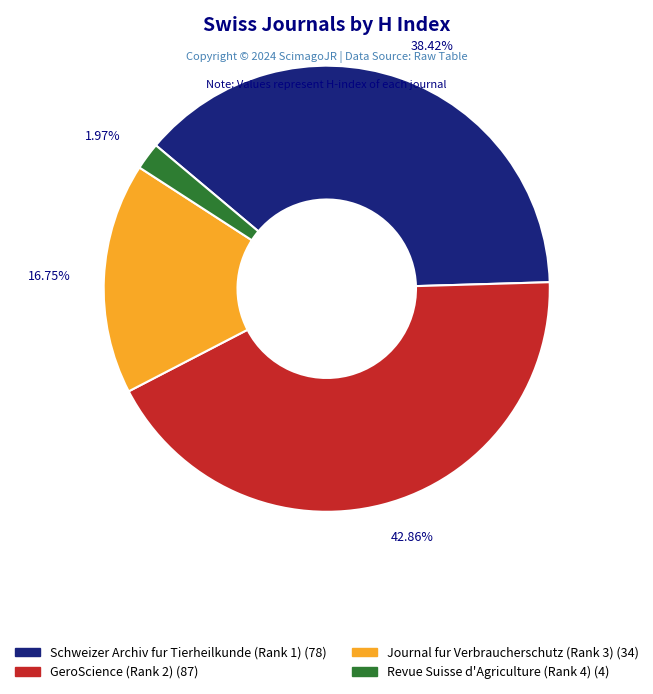

How many slices are in this pie chart?

4